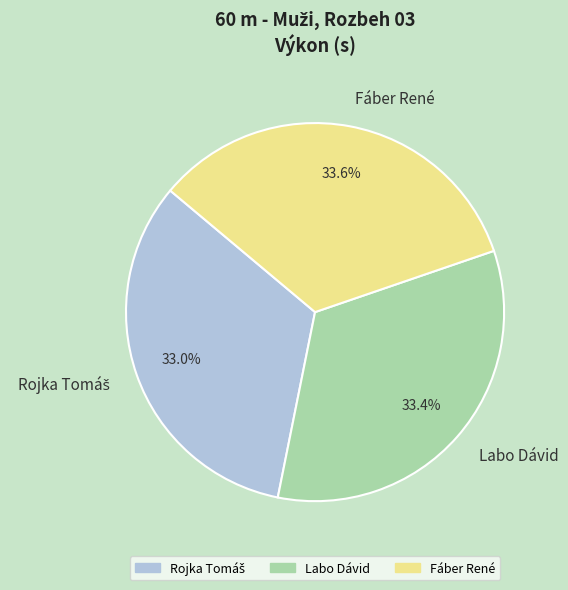

What is the ratio of the value at Labo Dávid to the value at Fáber René?

1.0